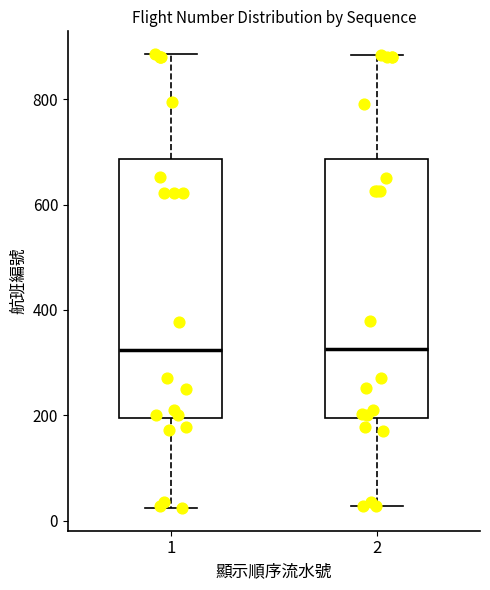

Reading left to right, read every box against the y-axis: the position of its median line, the range the box covers, and the ends of its whiskers. The values are not printed on the chart, so give them approximately, as read against the axis.

1: median 320, box 200 to 680, whiskers 20 to 880
2: median 320, box 200 to 680, whiskers 20 to 880